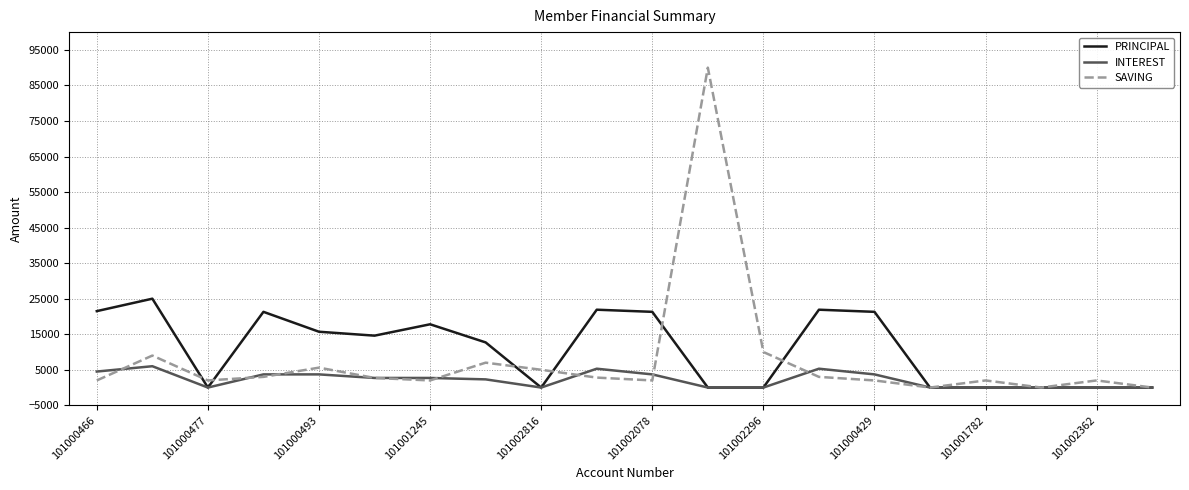

Which series has the largest range (max minus min)?

SAVING